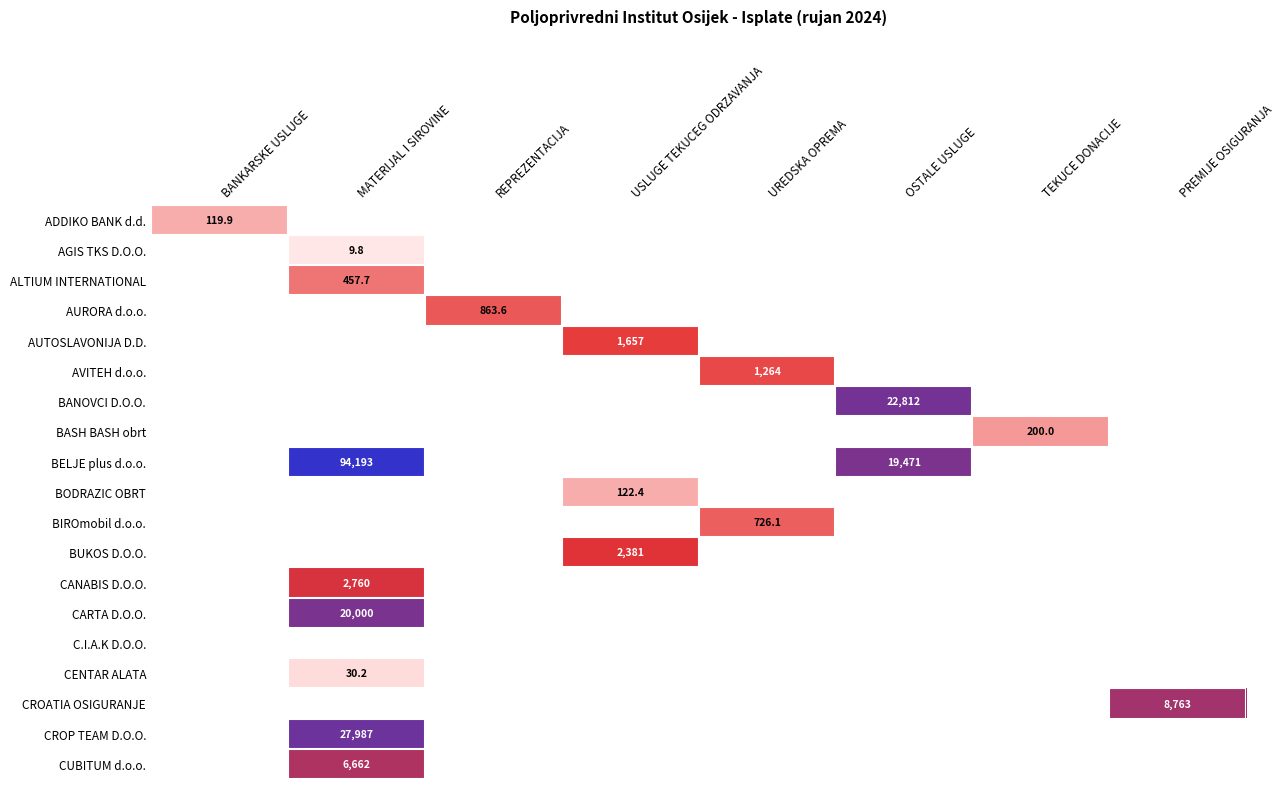

The value of BUKOS D.O.O. at USLUGE TEKUCEG ODRZAVANJA is 936.6. True or false?

False